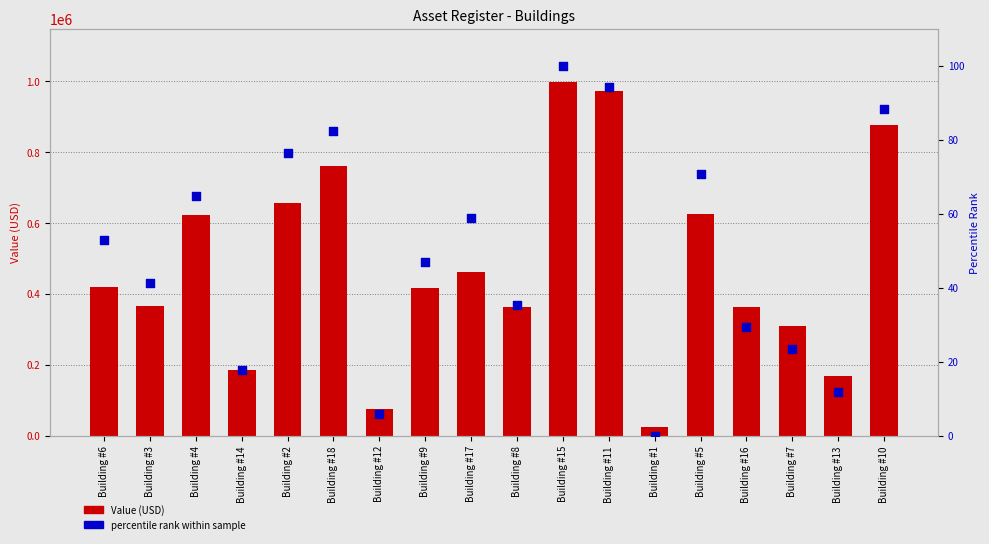

Is the value of Value (USD) at Building #17 greater than the value of percentile rank within sample at Building #6?

Yes